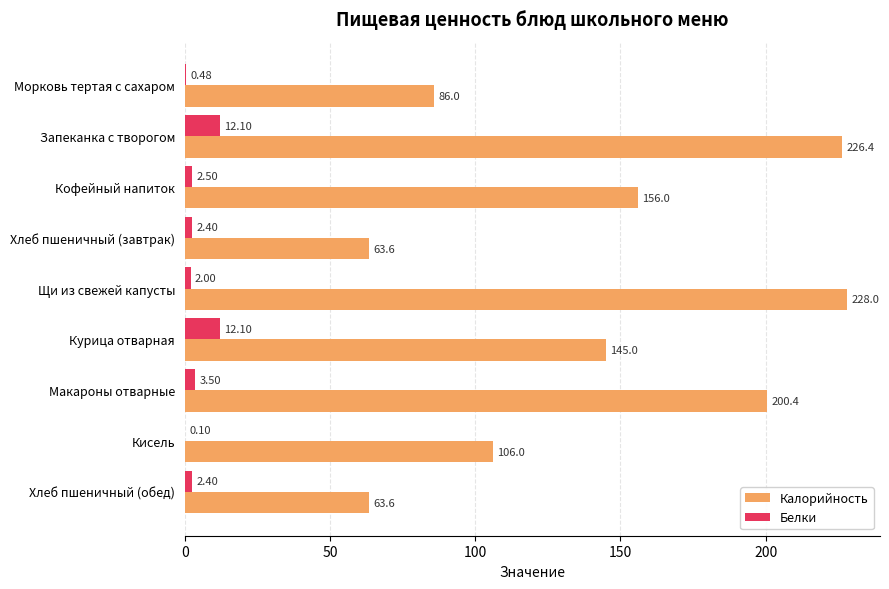

What is the sum of the Белки values at Курица отварная and Кофейный напиток?

14.6